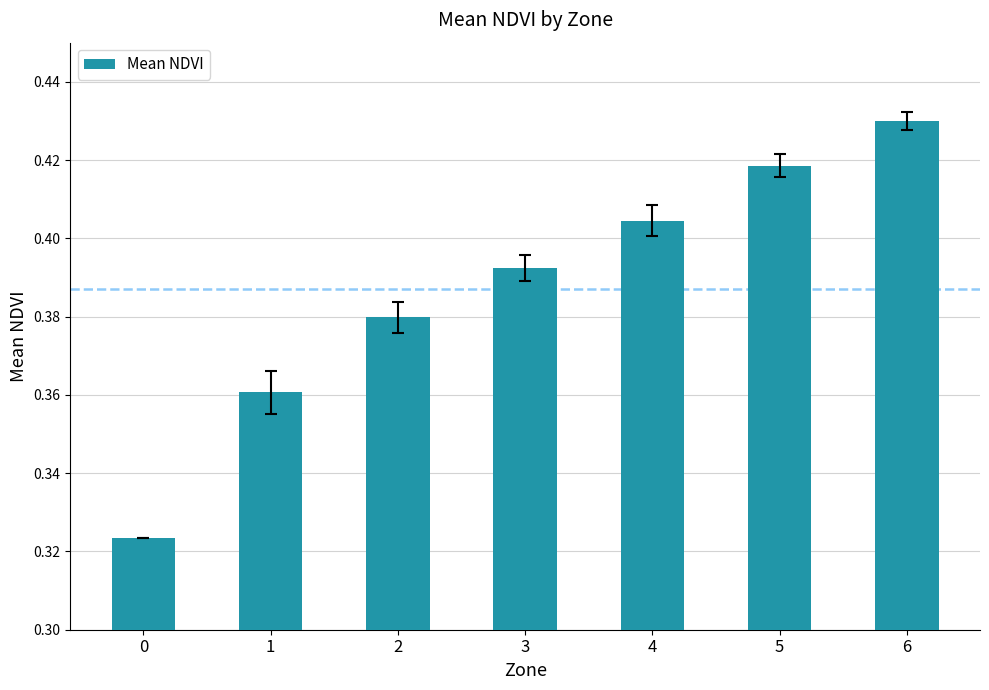

What is the sum of the values at 6 and 4?

0.8